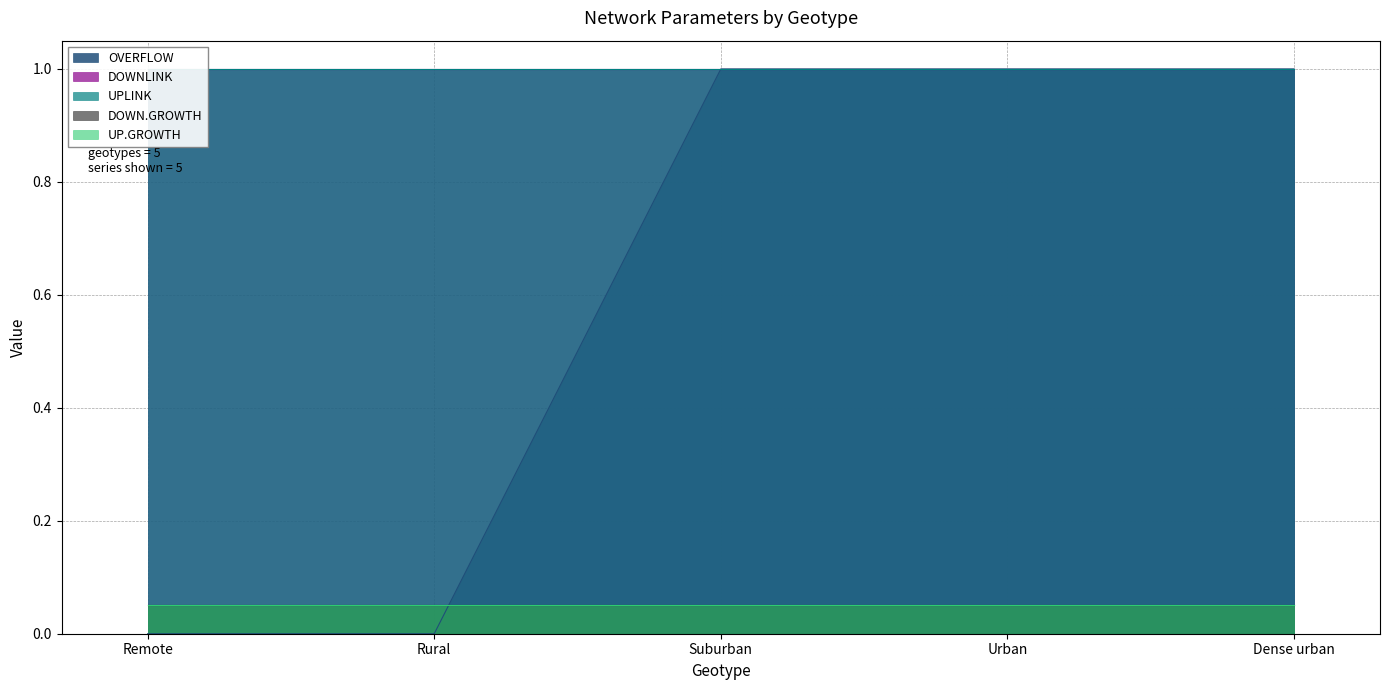

Which series has the widest spread of values?

OVERFLOW